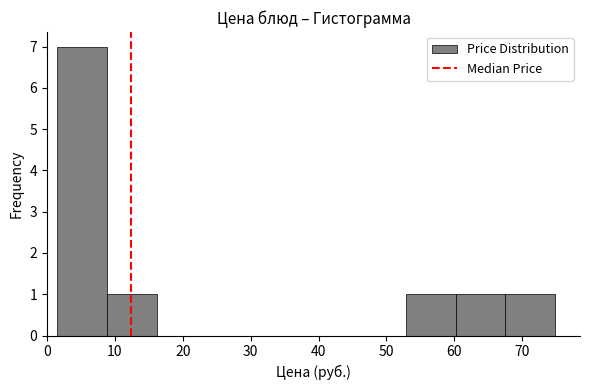

What is the height of the bar covering 68 to 75 on the x-axis? Neither the bar edges nor the heights are printed on the chart, so give them approximately, as read against the axes.

1